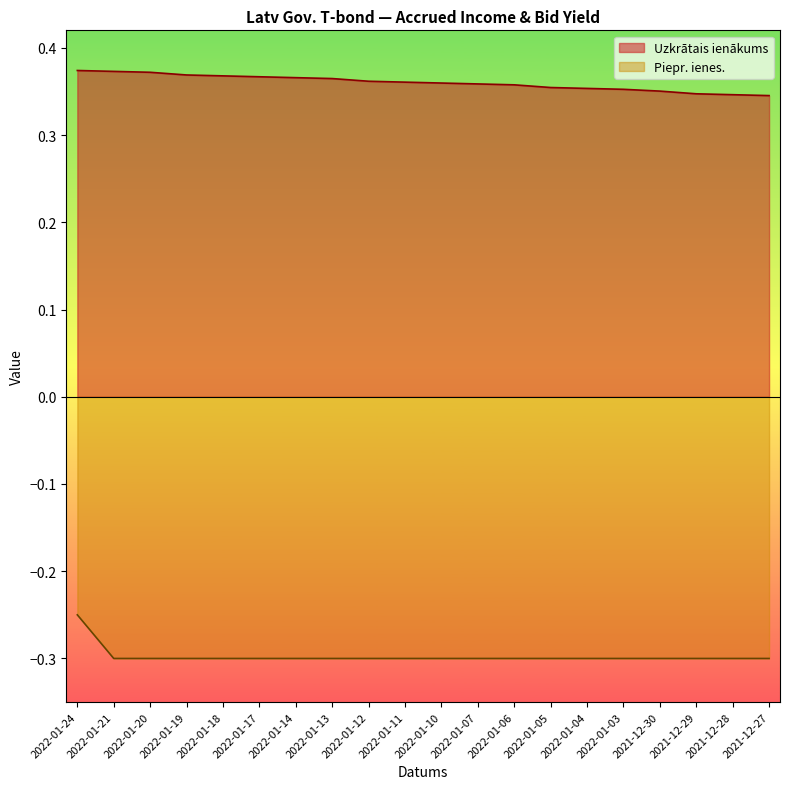

What are all the series names shown in the legend?

Uzkrātais ienākums, Piepr. ienes.